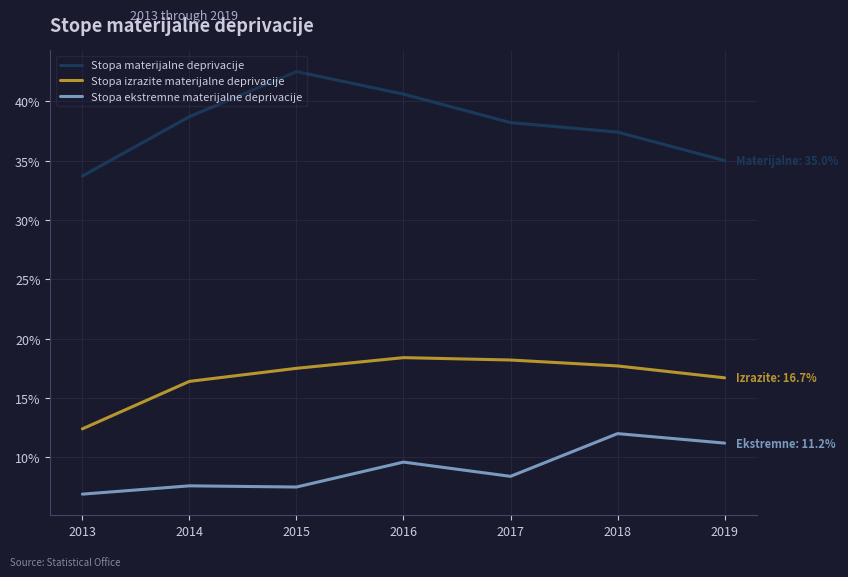

What is the difference between the maximum and second lowest values in the Stopa materijalne deprivacije series?

7.5